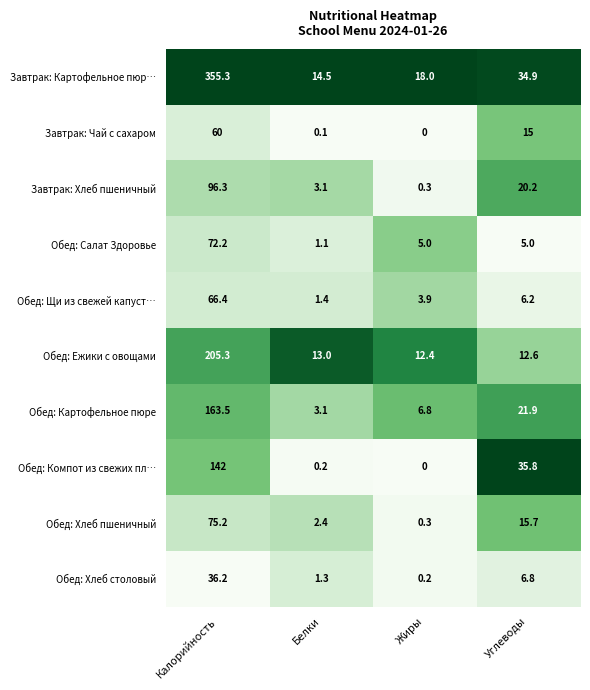

How many categories are shown in the chart?

4